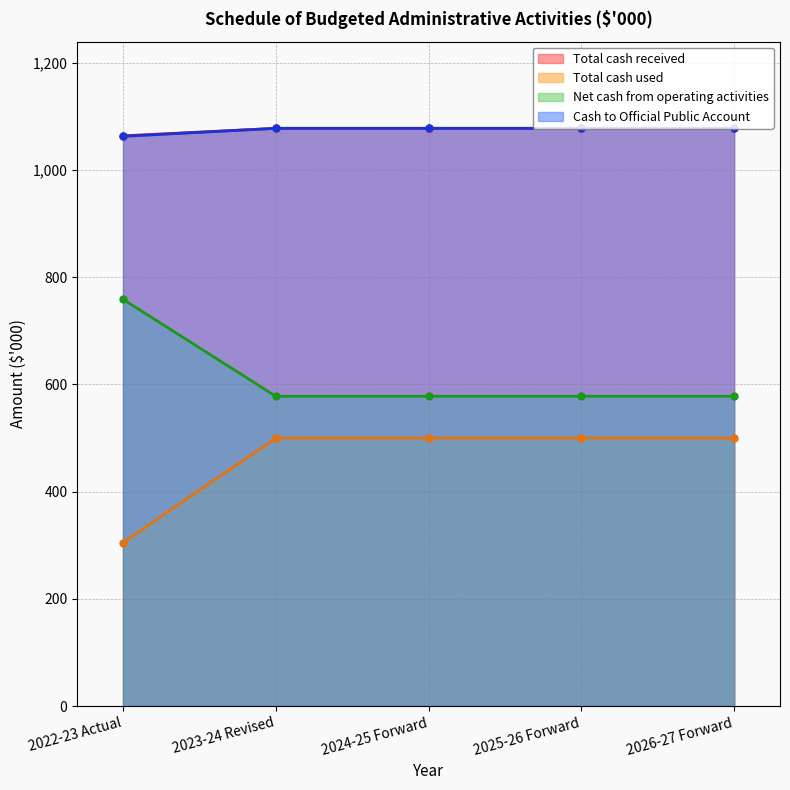

True or false: Cash to Official Public Account and Total cash received cross at least once.

False